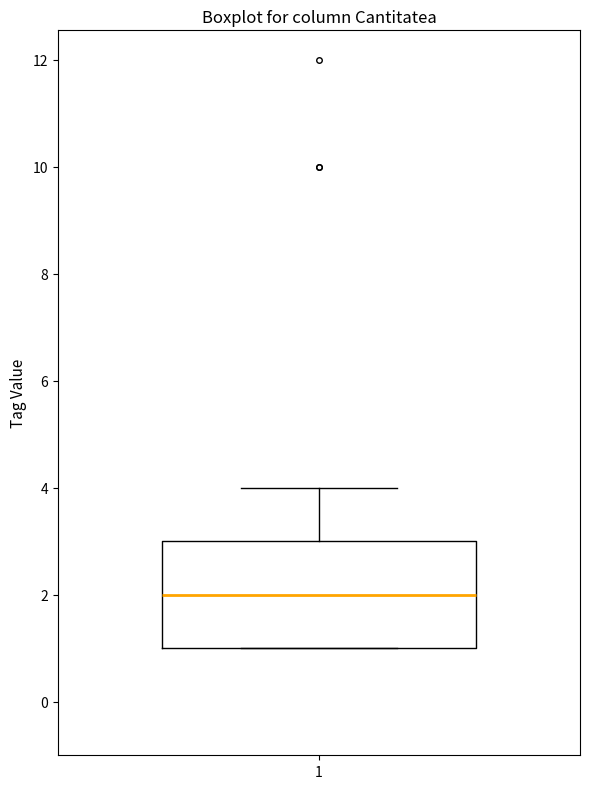

Read this box plot against the y-axis: the position of the median line, the range covered by the box, and the ends of both whiskers. The values are not printed on the chart, so give them approximately, as read against the axis.

median 2, box 1 to 3, whiskers 1 to 4